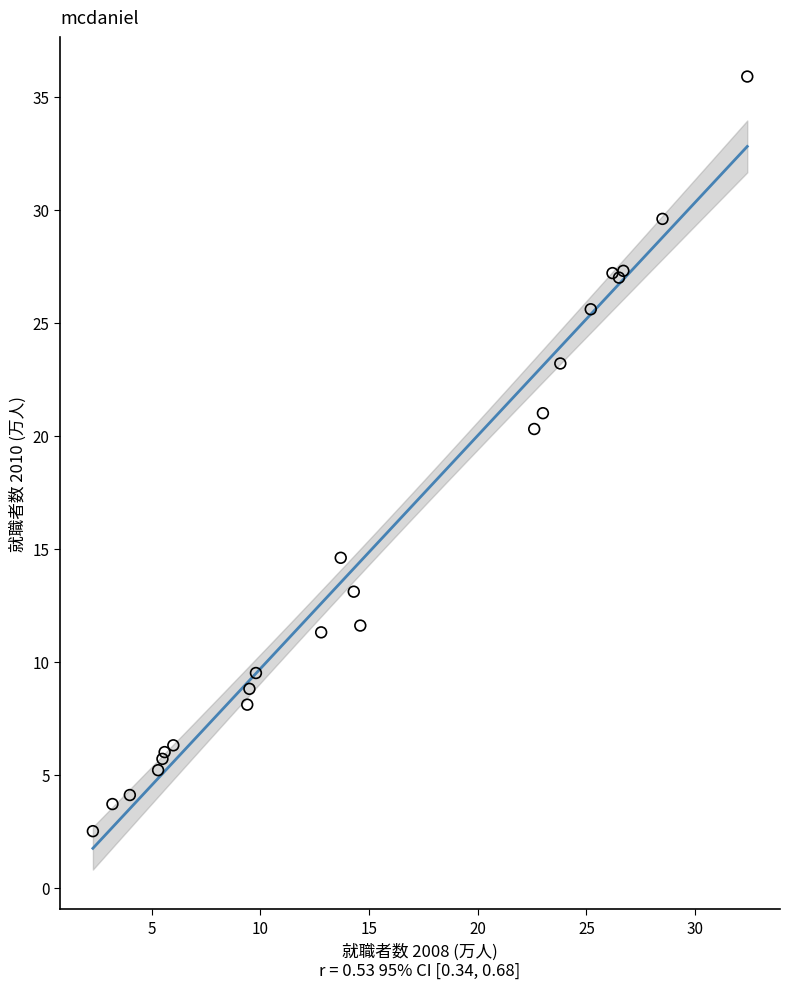

What Y value in the scatter plot is closest to 19?

20.3